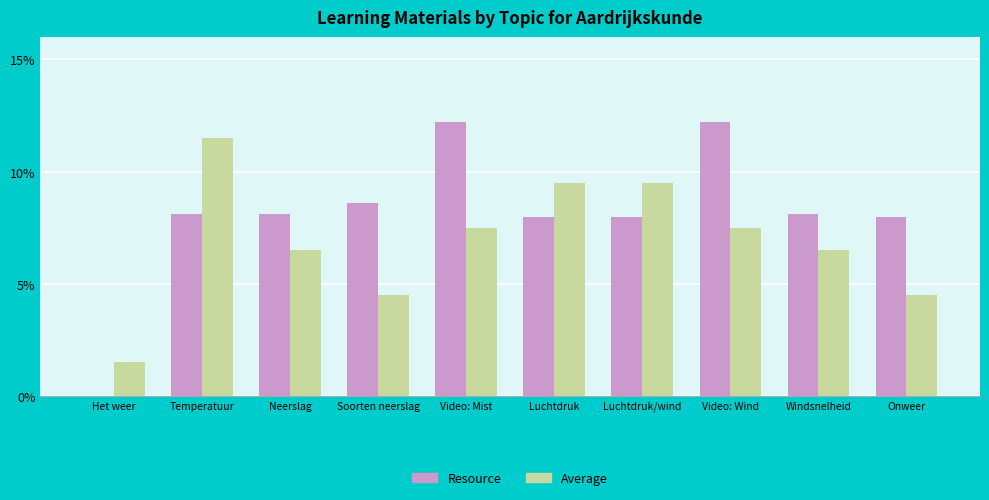

The value of Average at Video: Wind is 7.5. True or false?

True